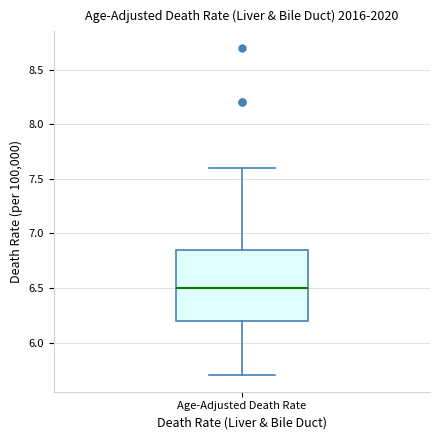

Read this box plot against the y-axis: the position of the median line, the range covered by the box, and the ends of both whiskers. The values are not printed on the chart, so give them approximately, as read against the axis.

median 6.50, box 6.20 to 6.85, whiskers 5.70 to 7.60